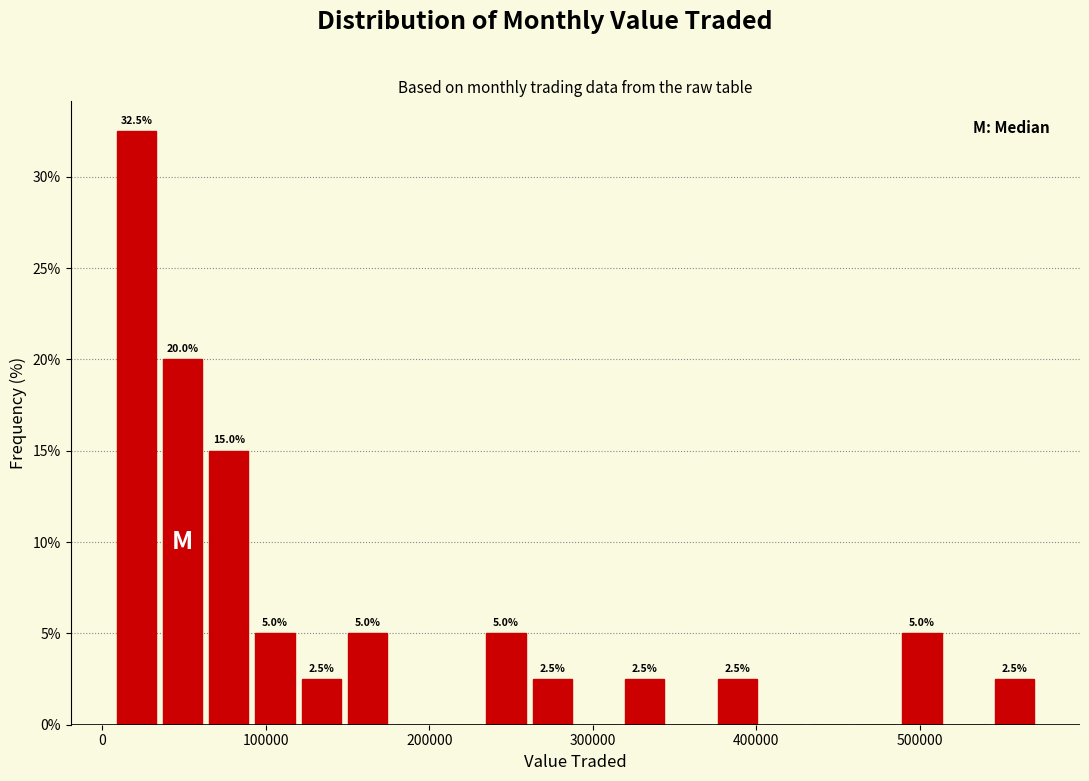

Around what value on the x-axis is the tallest bar? Give the approximate position of its centre, as read against the axis.

20000